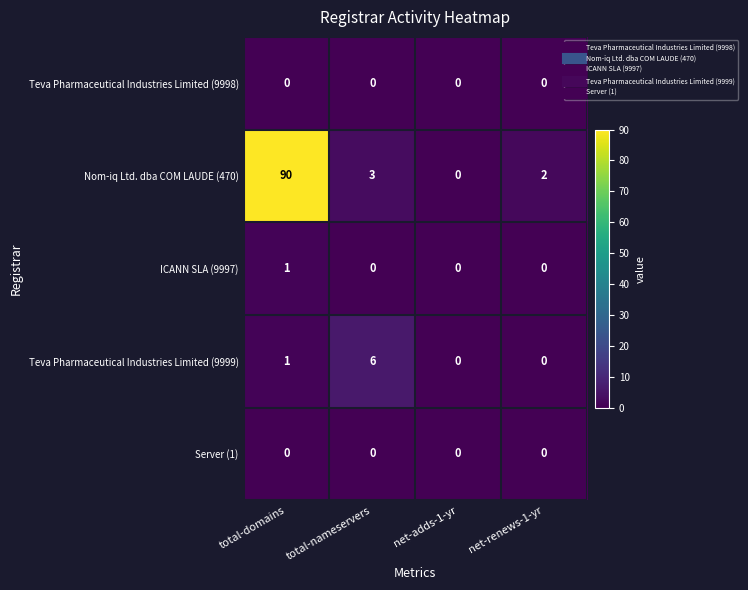

What is the sum of all Teva Pharmaceutical Industries Limited (9999) values?

7